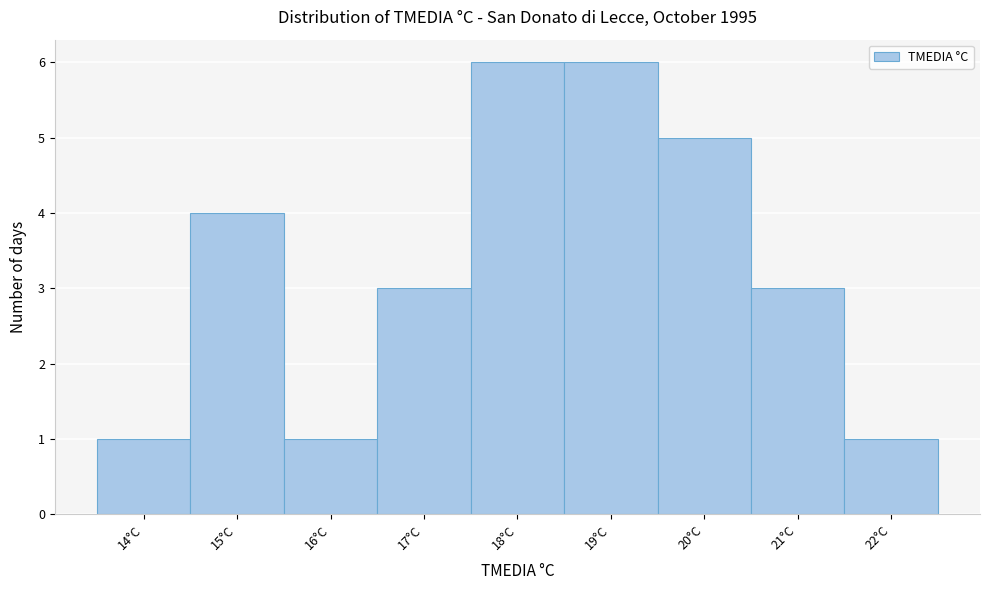

What is the height of the bar covering 20.5 to 21.5 on the x-axis? The values are not printed on the chart, so give them approximately, as read against the axis.

3